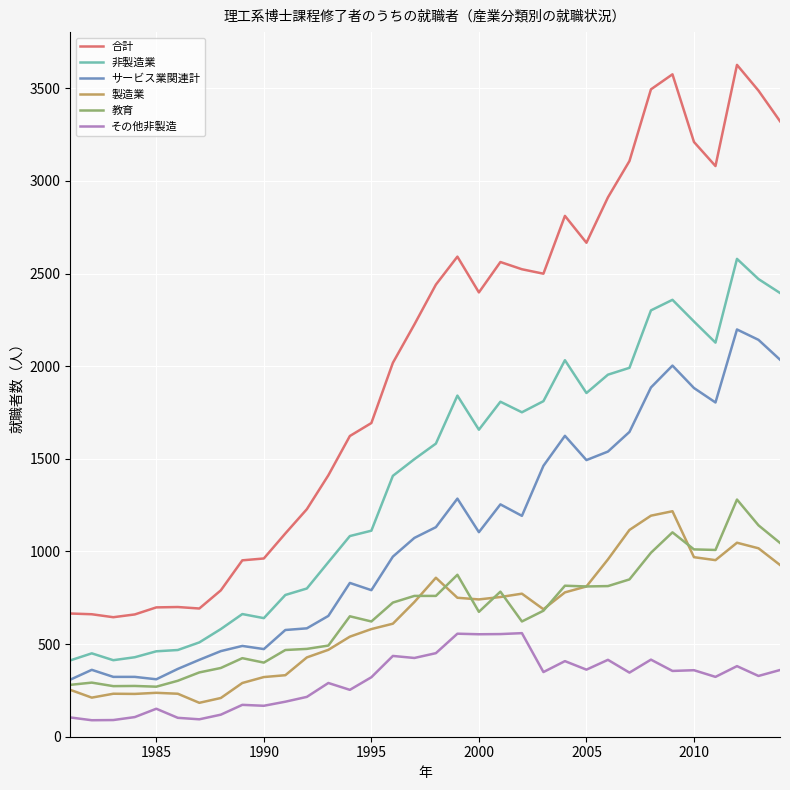

What is the smallest value displayed?

89